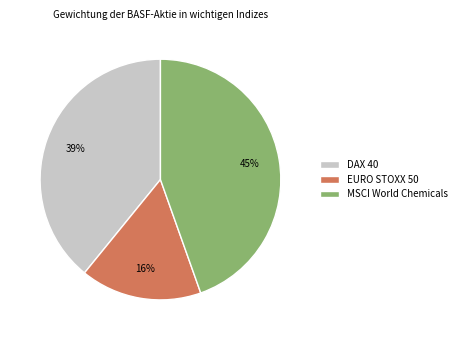

What is the largest slice in the pie chart?

MSCI World Chemicals